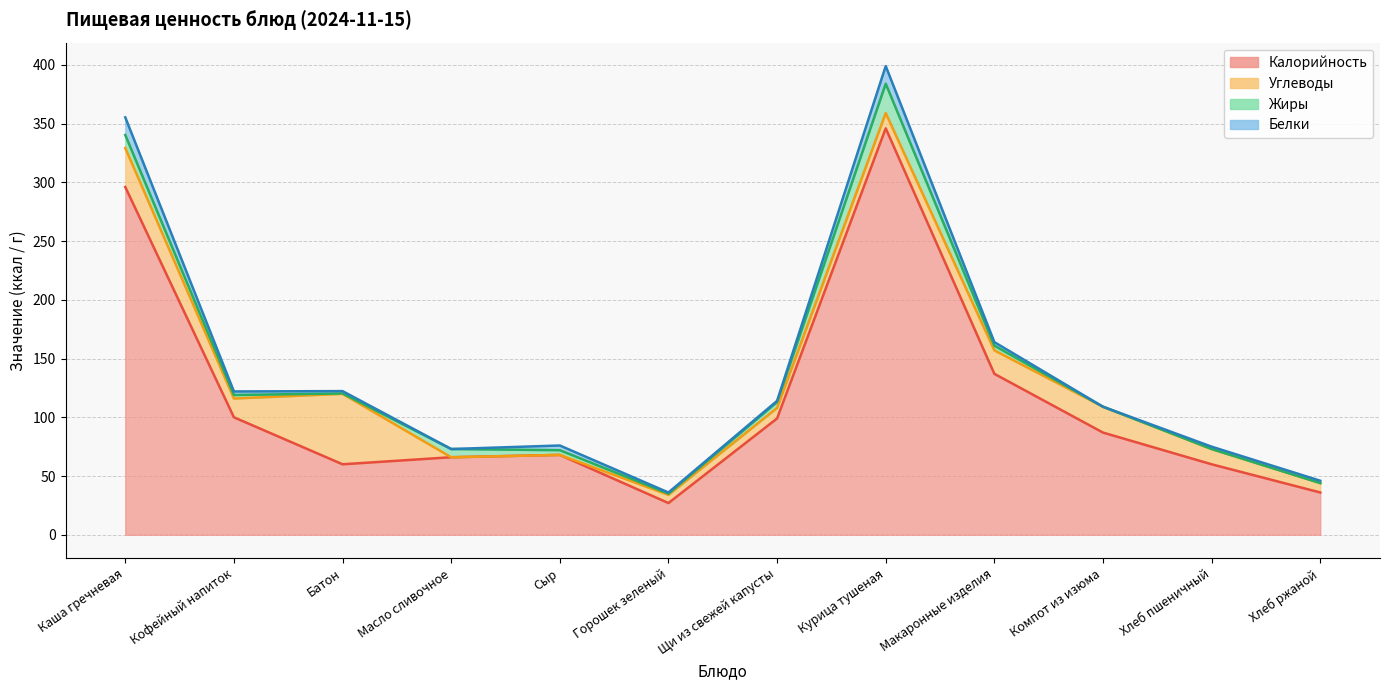

Reading left to right, what are all the values shown in this chart?

Калорийность: Каша гречневая=296.0	Кофейный напиток=100.0	Батон=60.0	Масло сливочное=66.0	Сыр=68.0	Горошек зеленый=27.0	Щи из свежей капусты=99.0	Курица тушеная=346.0	Макаронные изделия=137.0	Компот из изюма=87.0	Хлеб пшеничный=60.0	Хлеб ржаной=36.0
Белки: Каша гречневая=15.0	Кофейный напиток=3.0	Батон=2.0	Масло сливочное=0.0	Сыр=4.0	Горошек зеленый=1.0	Щи из свежей капусты=1.0	Курица тушеная=15.0	Макаронные изделия=3.0	Компот из изюма=0.0	Хлеб пшеничный=2.0	Хлеб ржаной=2.0
Жиры: Каша гречневая=11.1	Кофейный напиток=3.0	Батон=0.3	Масло сливочное=7.0	Сыр=4.0	Горошек зеленый=1.0	Щи из свежей капусты=5.0	Курица тушеная=25.0	Макаронные изделия=4.0	Компот из изюма=0.0	Хлеб пшеничный=0.0	Хлеб ржаной=0.0
Углеводы: Каша гречневая=33.2	Кофейный напиток=16.0	Батон=60.0	Масло сливочное=0.0	Сыр=0.0	Горошек зеленый=7.0	Щи из свежей капусты=9.0	Курица тушеная=13.0	Макаронные изделия=20.0	Компот из изюма=22.0	Хлеб пшеничный=13.0	Хлеб ржаной=8.0